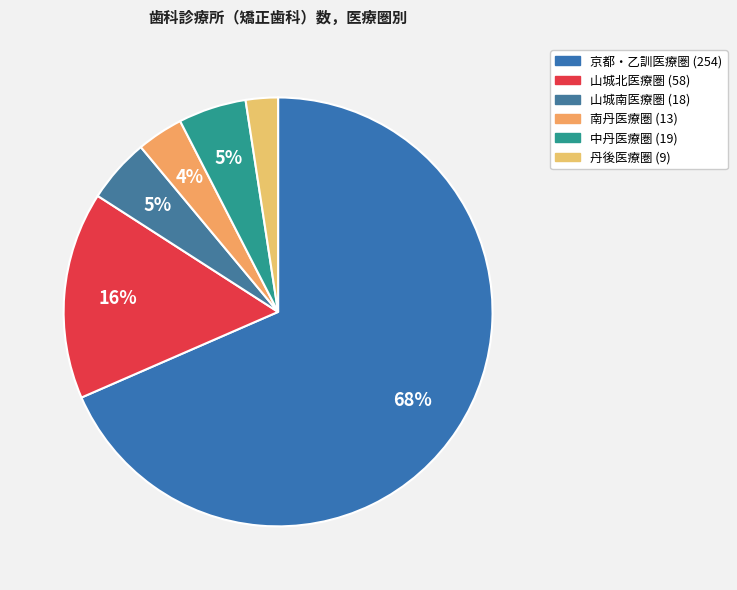

What percentage is the 中丹医療圏 slice, to the nearest percent?

5%